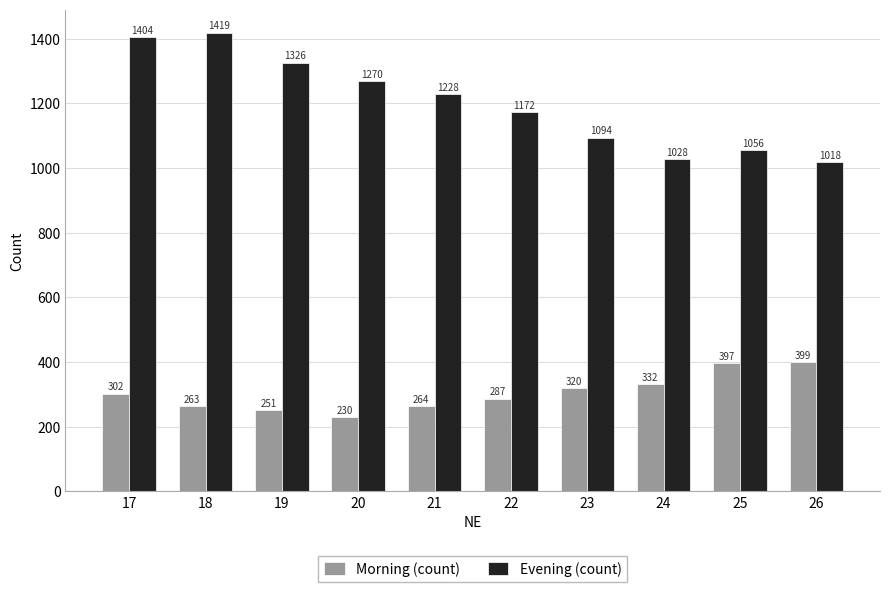

How many series are shown in this chart?

2